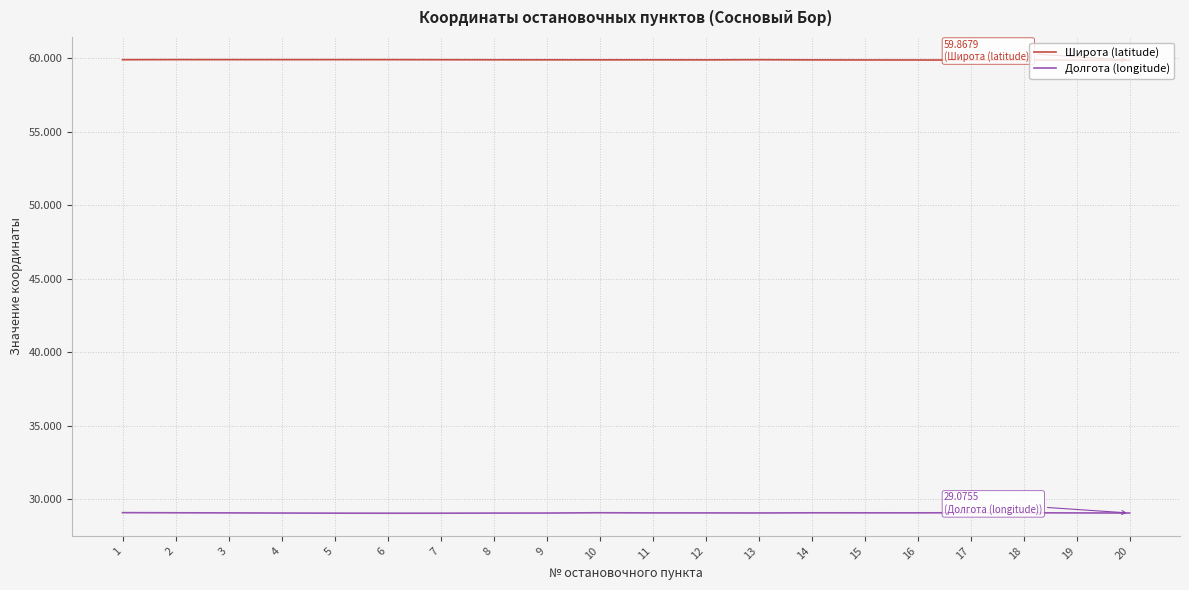

Does the chart display data point markers on the line(s)?

No